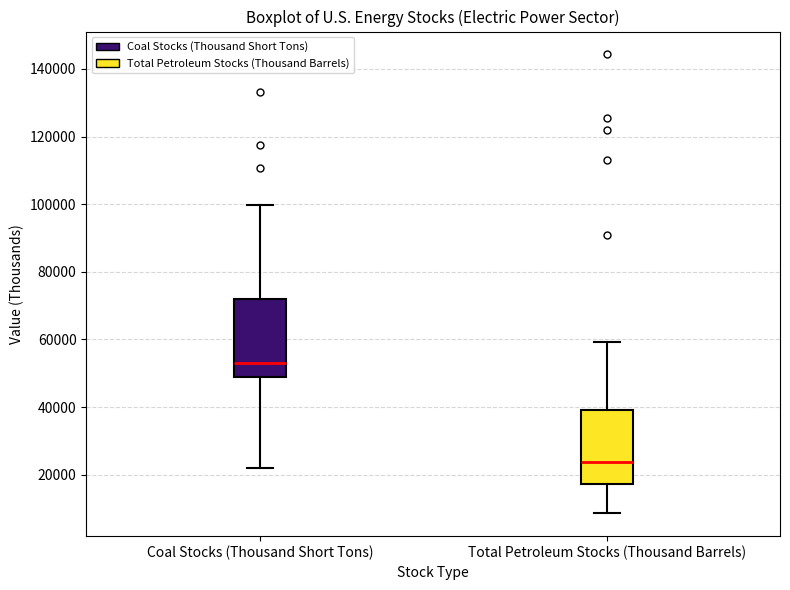

Where does the median line of the box for Coal Stocks (Thousand Short Tons) sit on the y-axis? The values are not printed on the chart, so give them approximately, as read against the axis.

54000